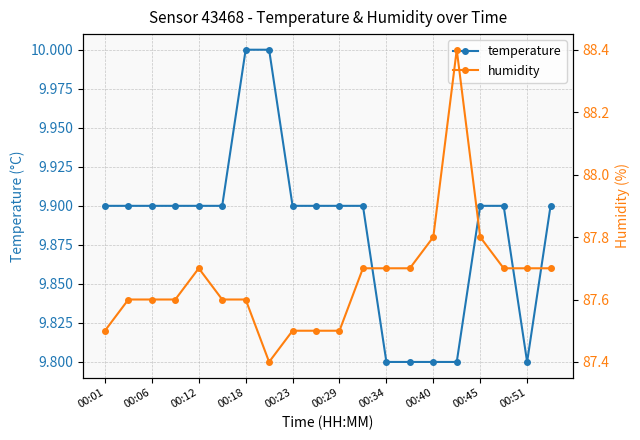

Rank the series by their maximum value, from lowest to highest.

temperature, humidity